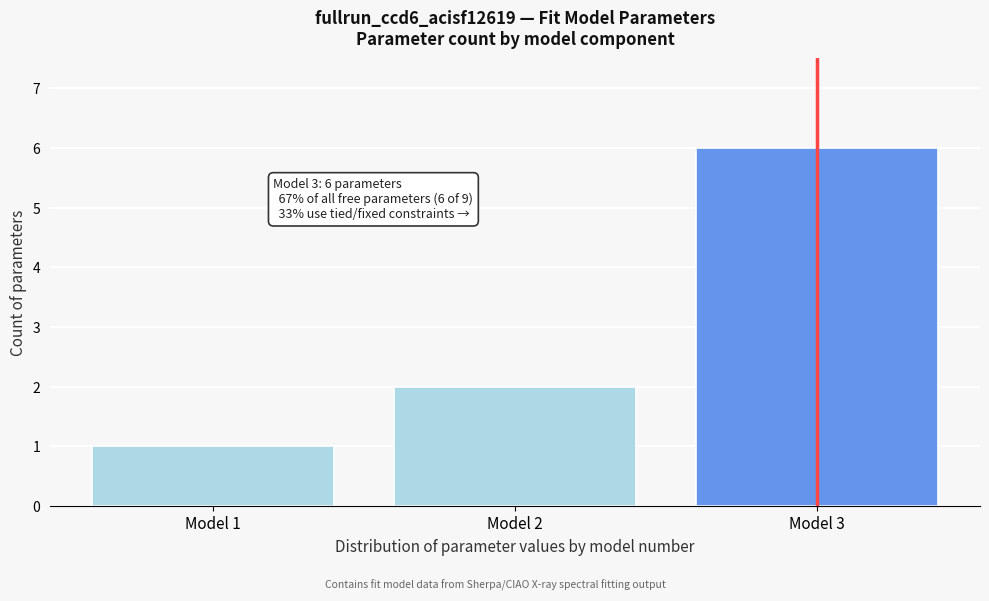

Reading left to right, what are all the values shown in this chart?

Model 1=1	Model 2=2	Model 3=6